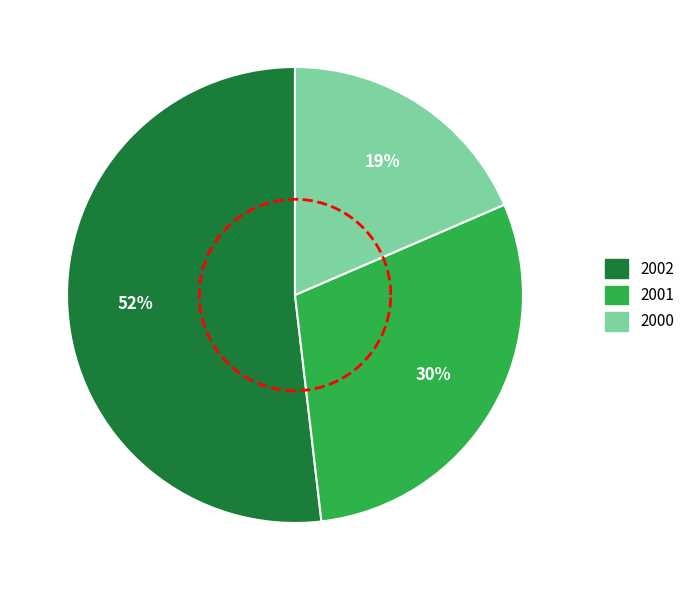

True or false: 2000 accounts for 58% of the total.

False